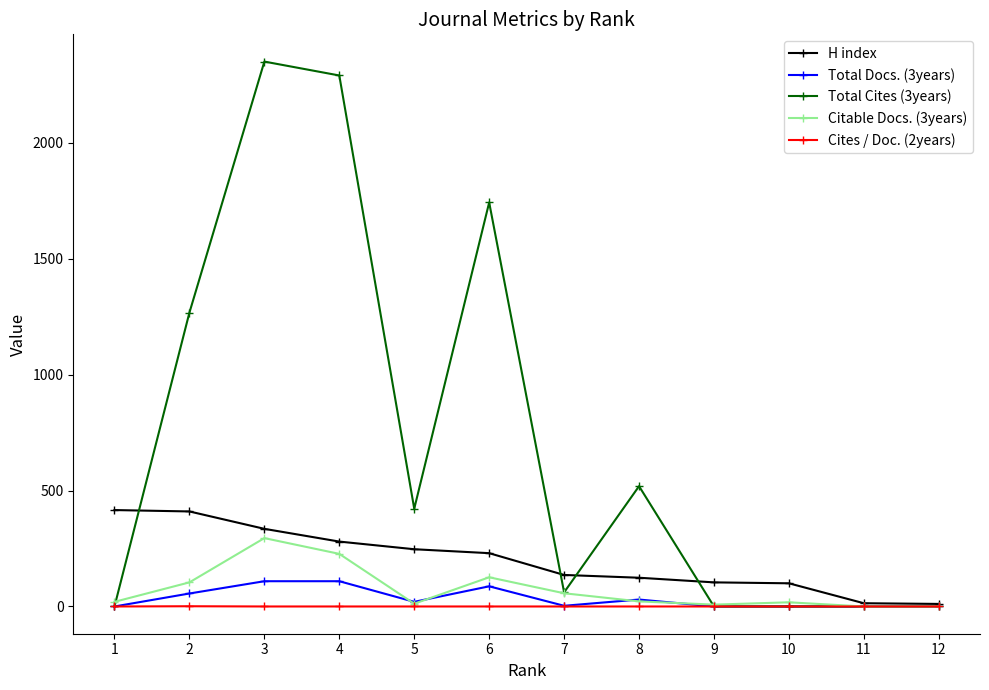

Which series has the largest total across all categories?

Total Cites (3years)